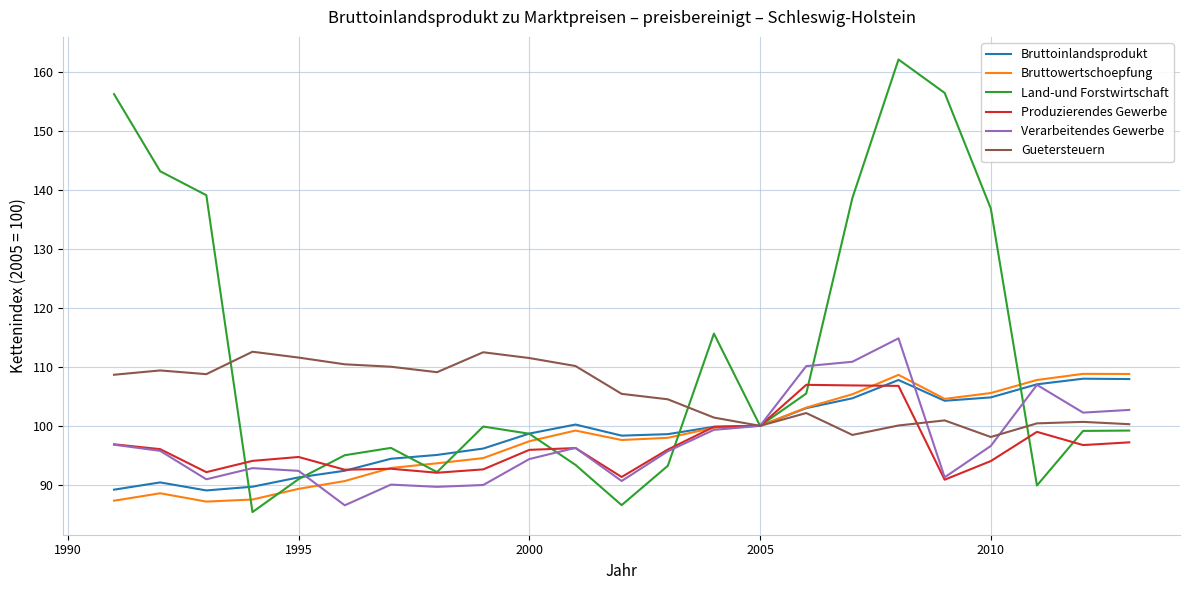

Which series has the widest spread of values?

Land-und Forstwirtschaft